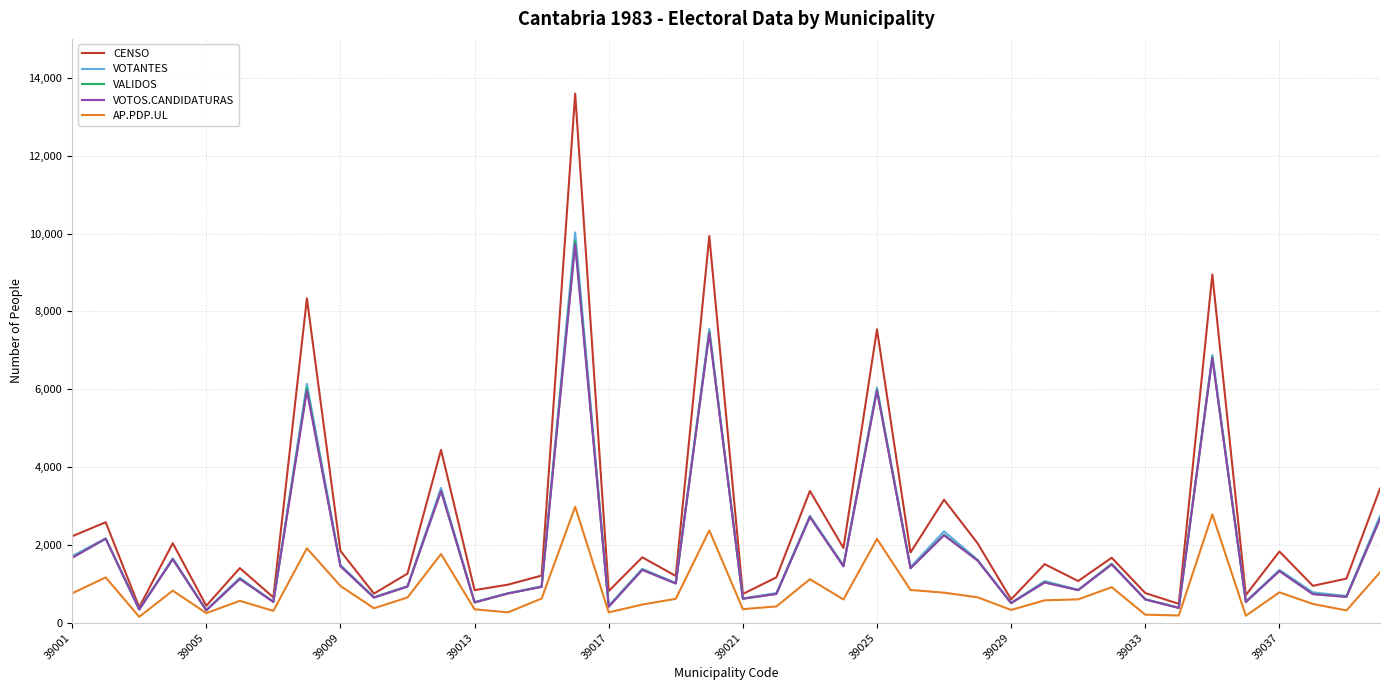

What is the greatest value displayed?

13595